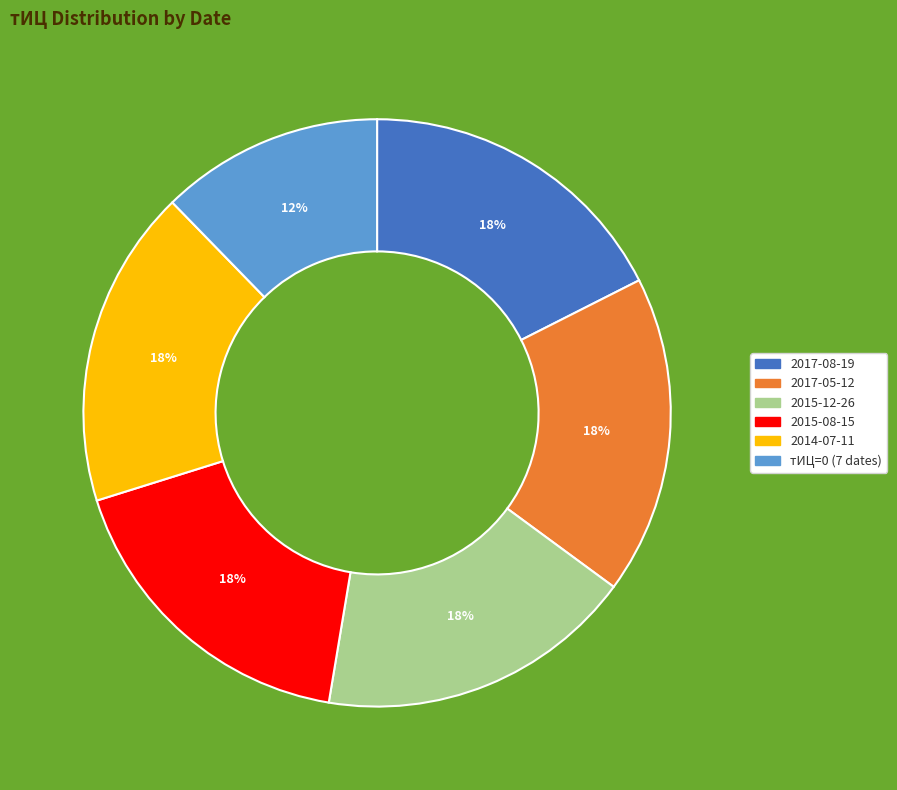

Does any single category account for the majority?

No